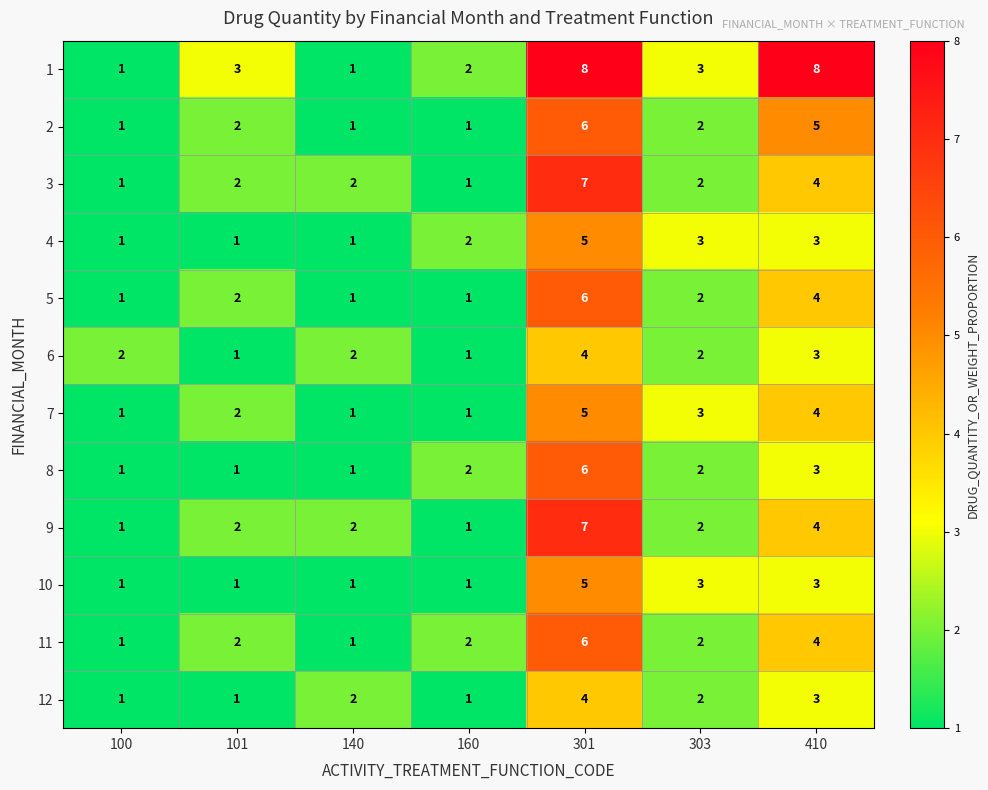

At which label is 8 closest to 3?

410